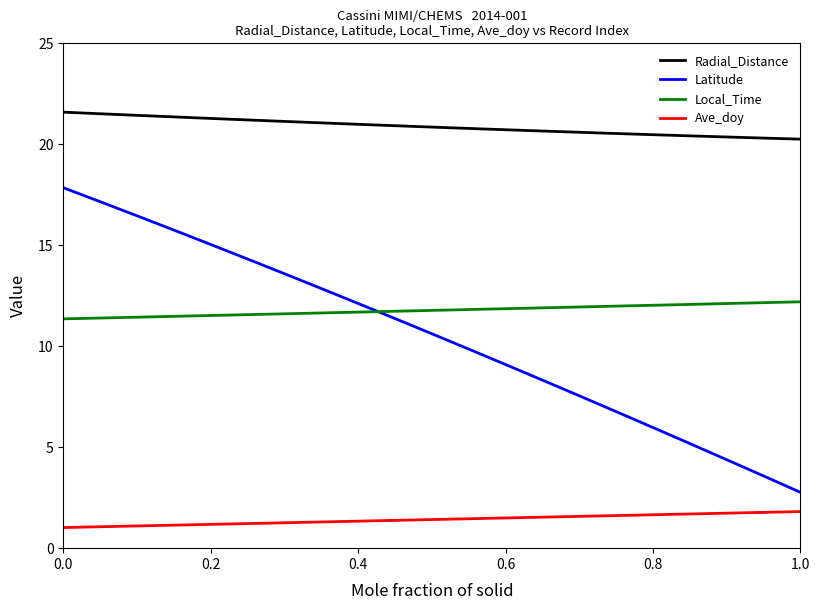

Which series has the widest spread of values?

Latitude